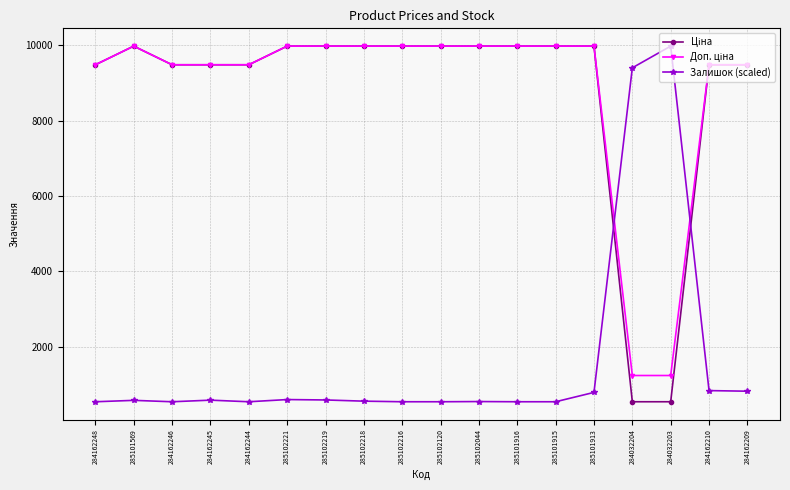

At how many categories does at least one series exceed 1711?

18